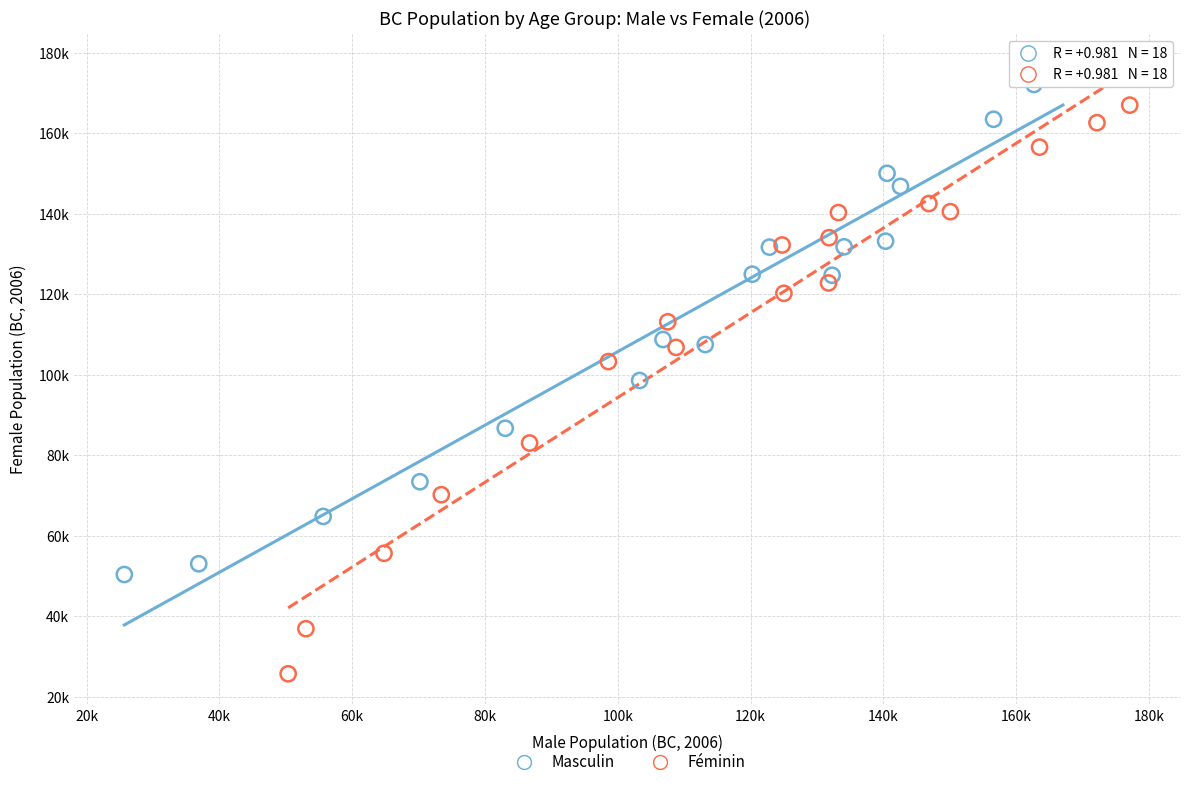

What are all the series names shown in the legend?

Masculin, Féminin